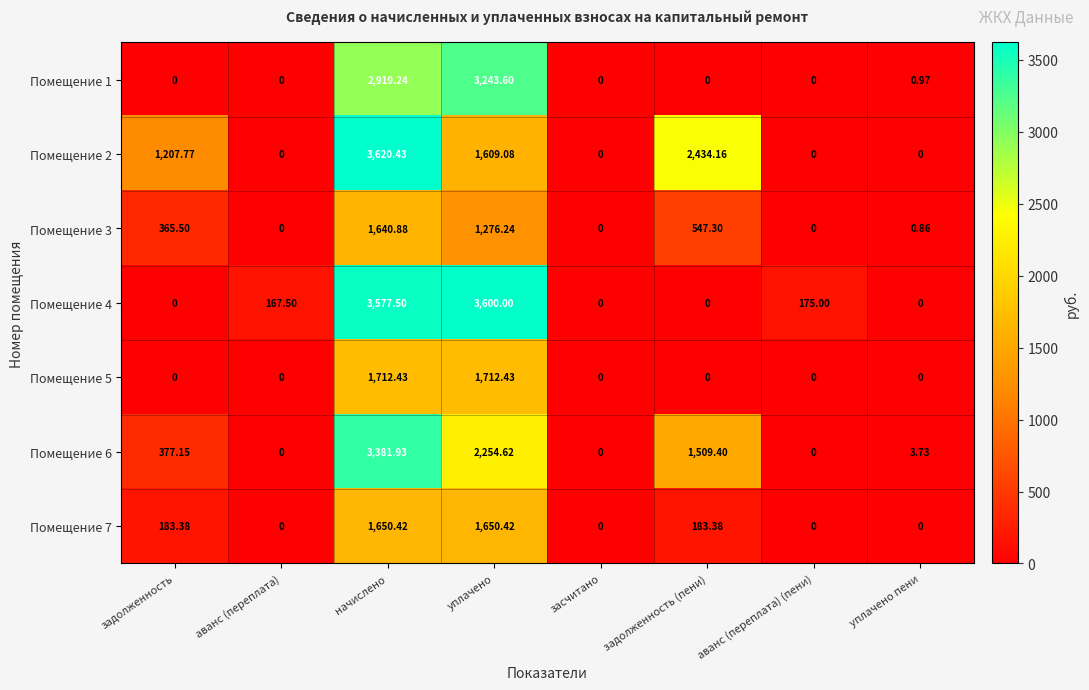

At which category is the sum across all series the highest?

начислено